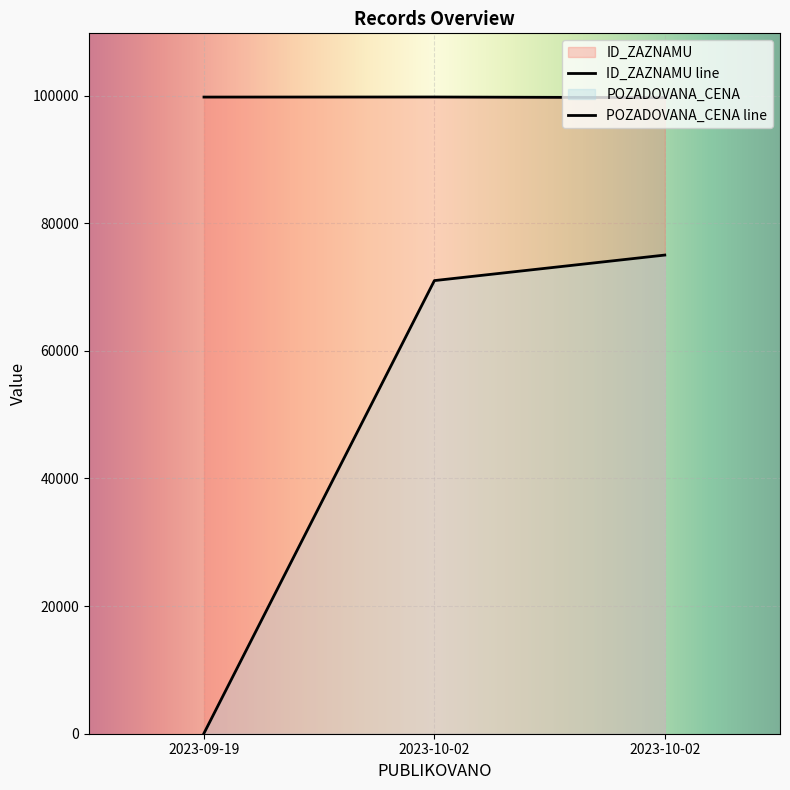

How many lines are shown in the chart?

2